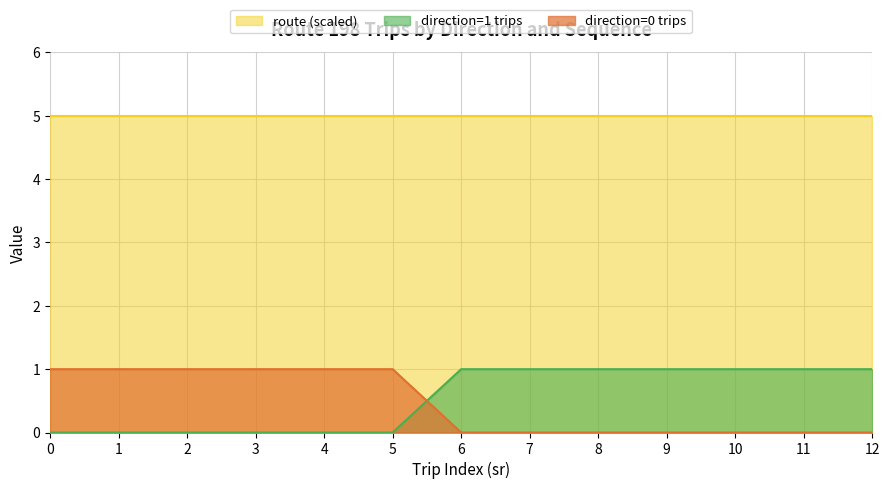

The value of direction=1 trips at 3 is 0. True or false?

False